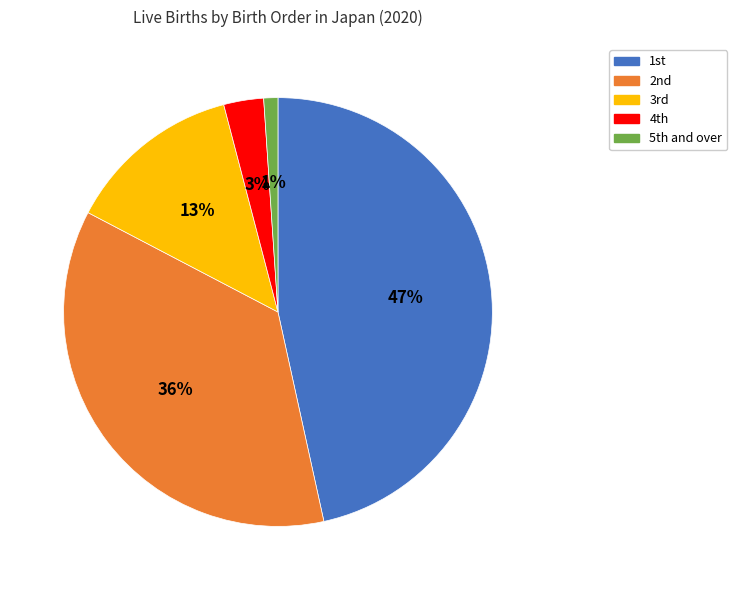

Which category has the biggest portion of the pie?

1st